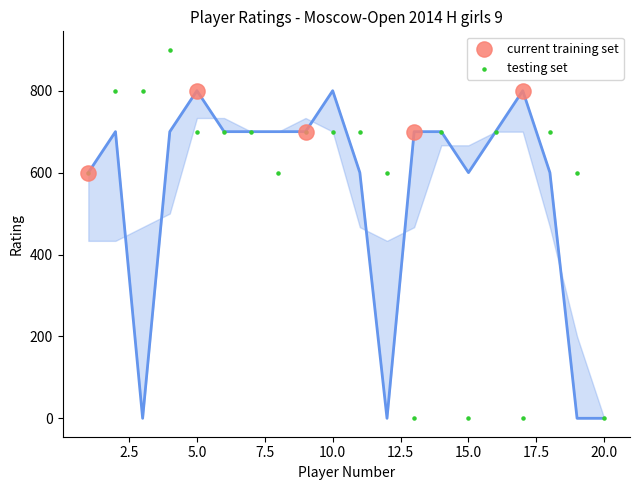

What are all the series names shown in the legend?

current training set, testing set